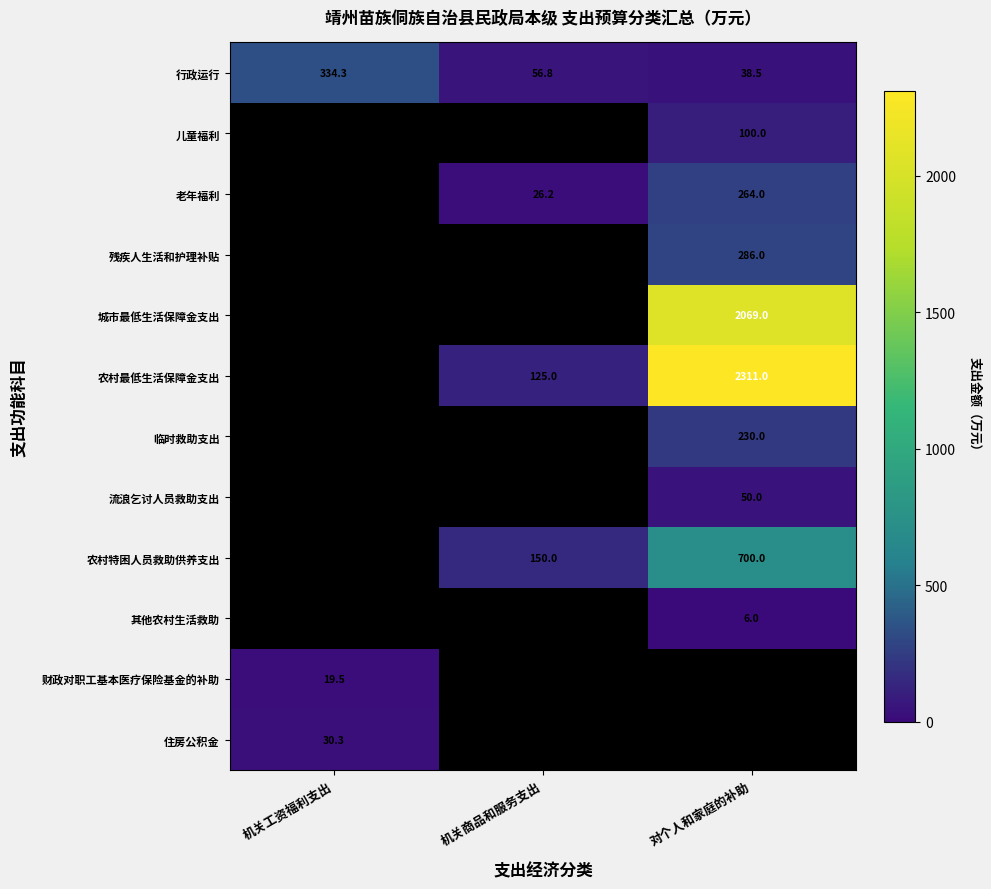

What is the maximum value for 农村最低生活保障金支出?

2311.0